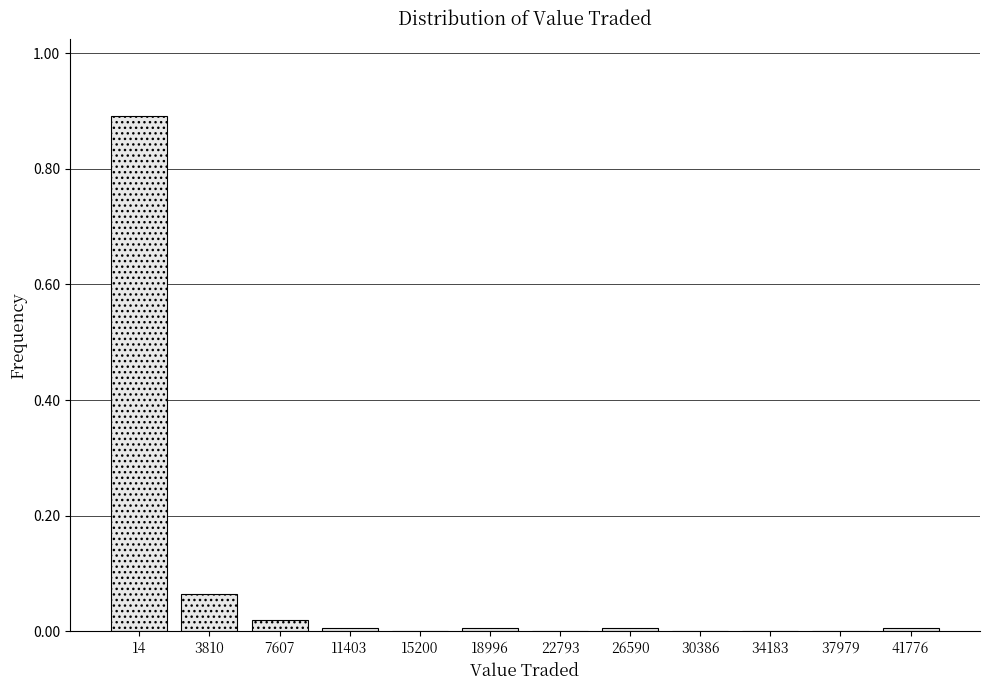

Which has a higher value, 14 or 34183?

14